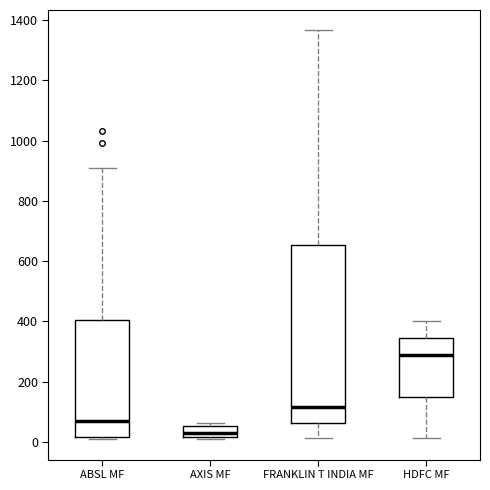

Reading left to right, read every box against the y-axis: the position of its median line, the range the box covers, and the ends of its whiskers. The values are not printed on the chart, so give them approximately, as read against the axis.

ABSL MF: median 60, box 20 to 400, whiskers 0 to 920
AXIS MF: median 20 (just above the box's lower edge), box 20 to 60, whiskers 0 to 60 (just above the box's upper edge)
FRANKLIN T INDIA MF: median 120, box 60 to 660, whiskers 20 to 1360
HDFC MF: median 280, box 140 to 340, whiskers 20 to 400